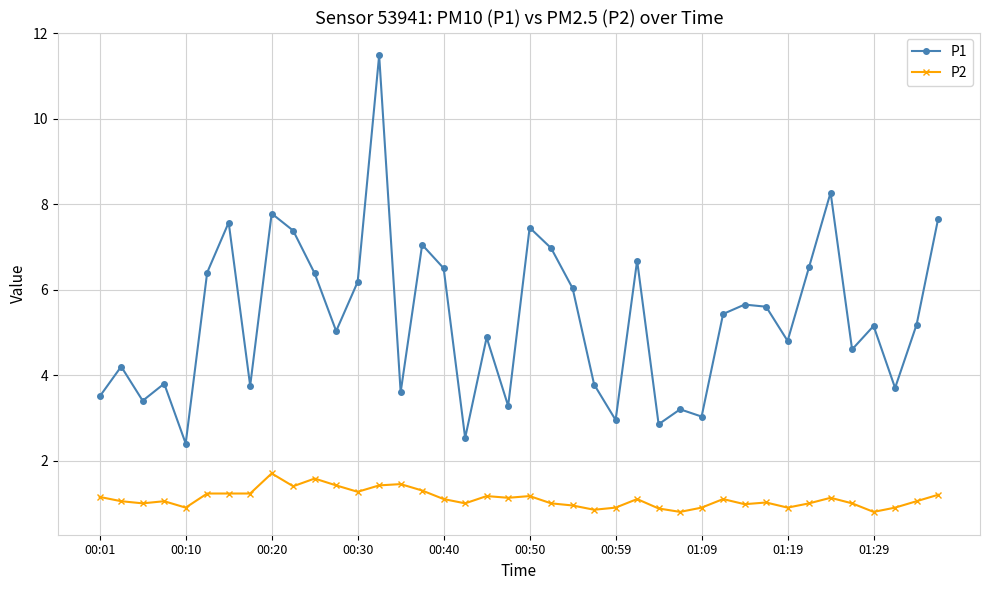

Is this an area chart (filled region under the line)?

No